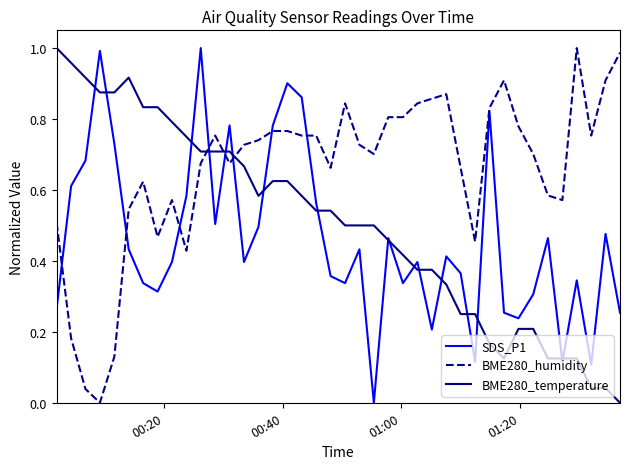

Rank the series by their average value, from lowest to highest.

SDS_P1, BME280_temperature, BME280_humidity